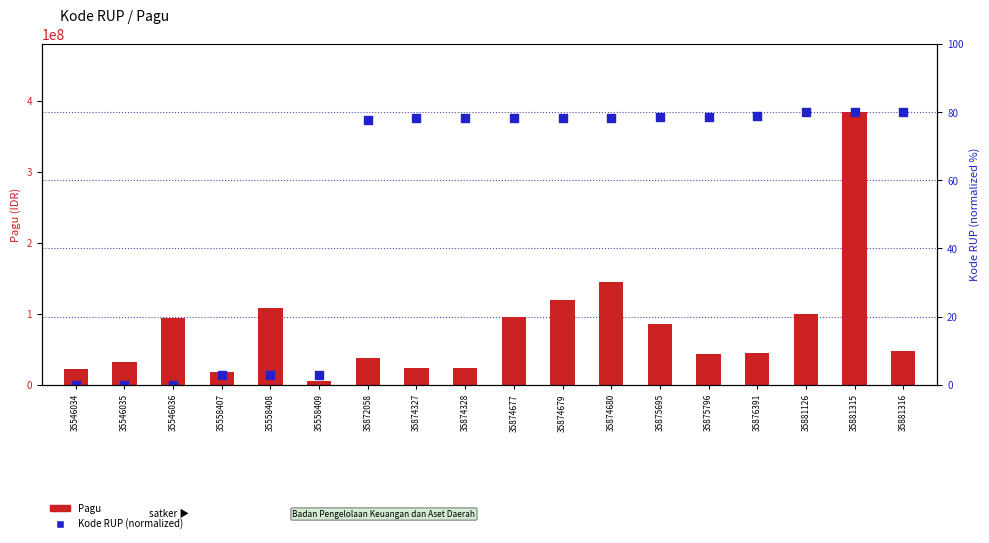

At how many categories does at least one series exceed 18588977?

16